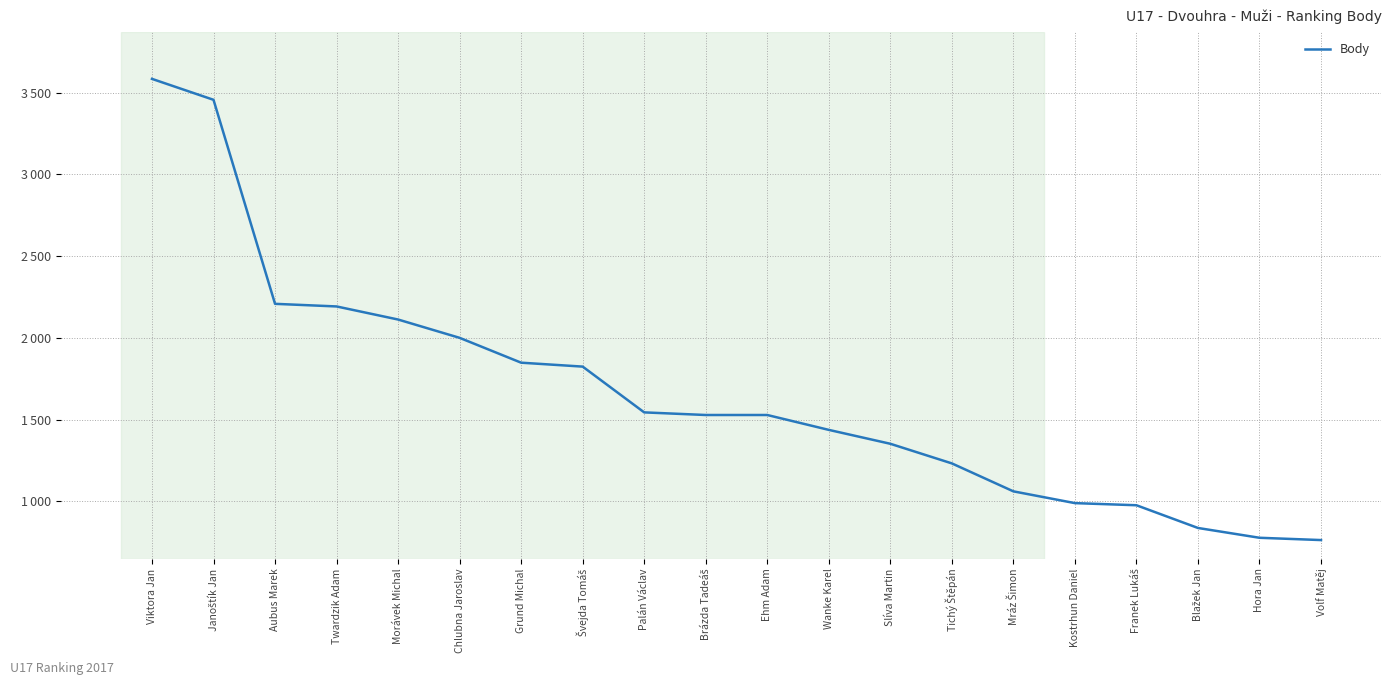

Is it true that the value at Blažek Jan is 1420?

False